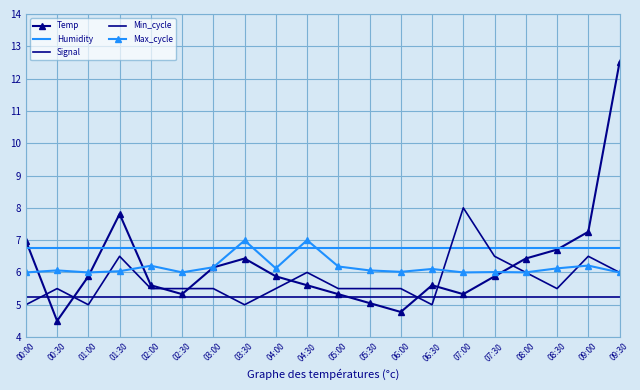

How many interior local valleys does the Temp series have?

4